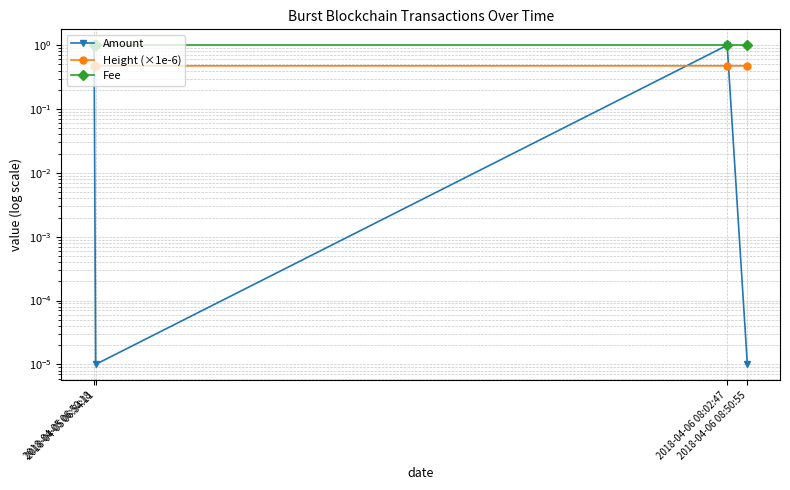

Rank the series by their maximum value, from highest to lowest.

Amount, Fee, Height (×1e-6)